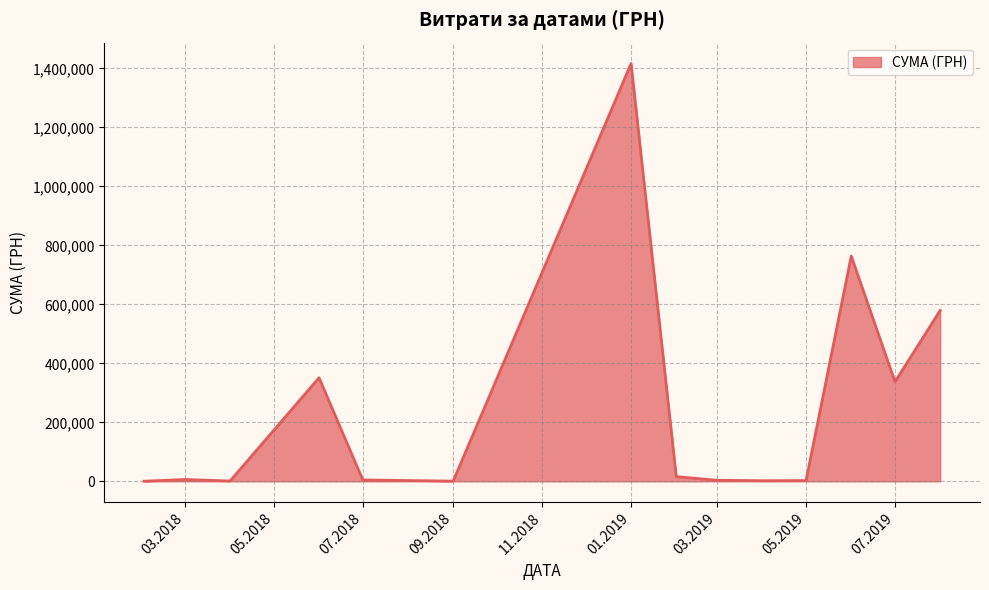

What is the greatest value displayed?

1416439.6